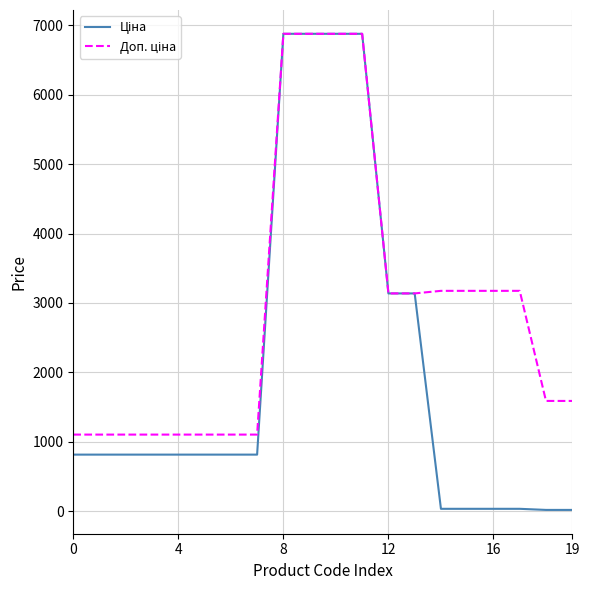

What is the maximum value shown in the chart?

6879.5